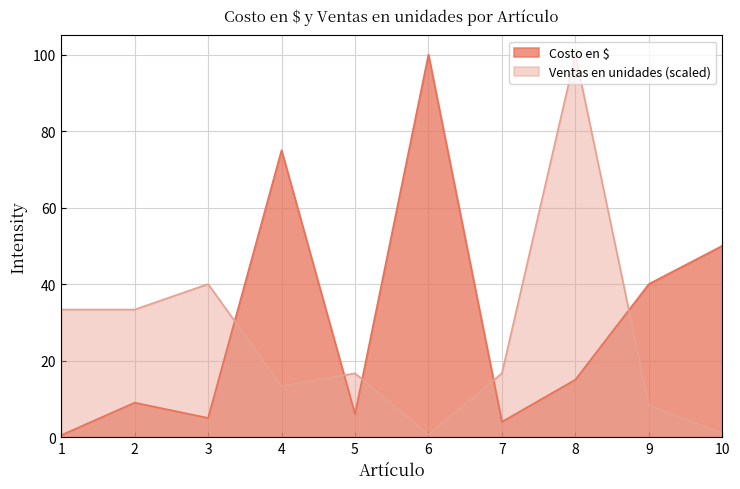

The Ventas en unidades series shows 100.0 at 8. True or false?

True